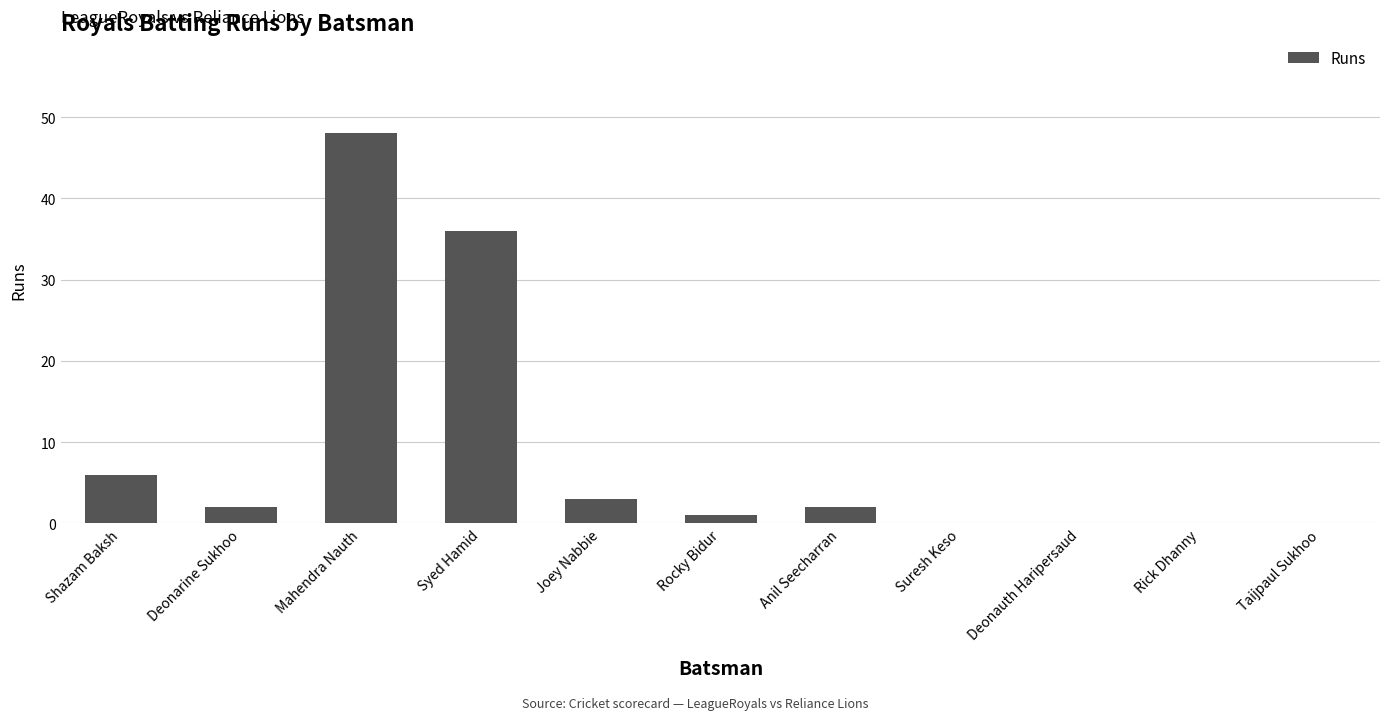

At which label does the data first exceed 2?

Shazam Baksh